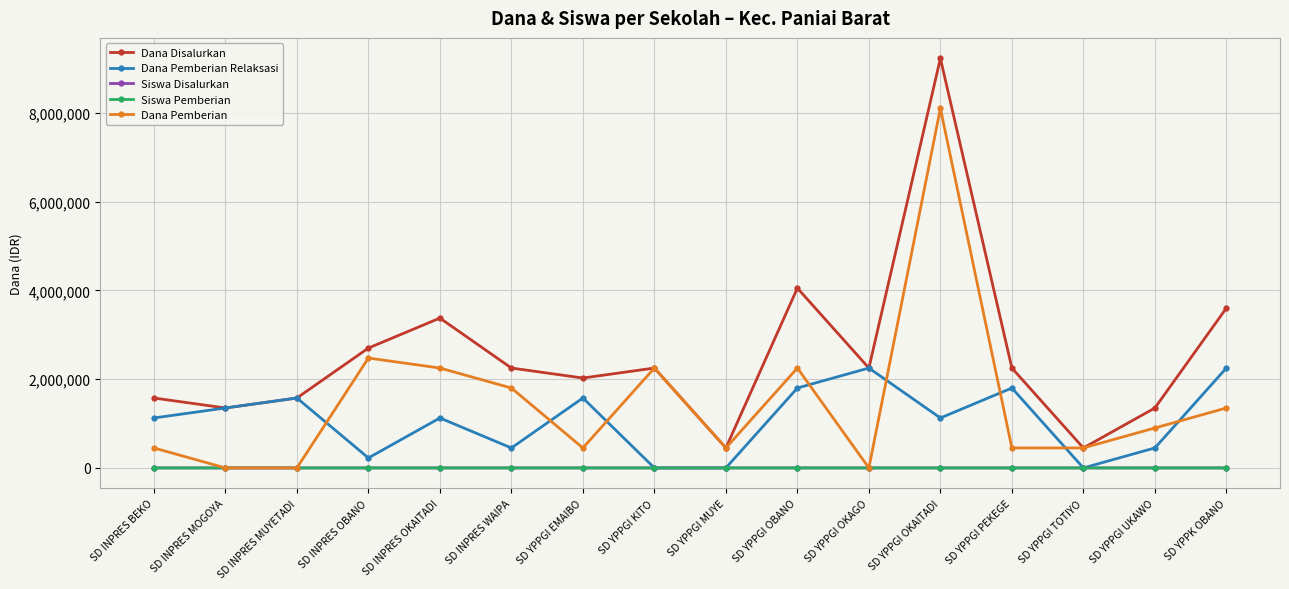

Is it true that Dana Pemberian equals 0 at SD INPRES MOGOYA?

True